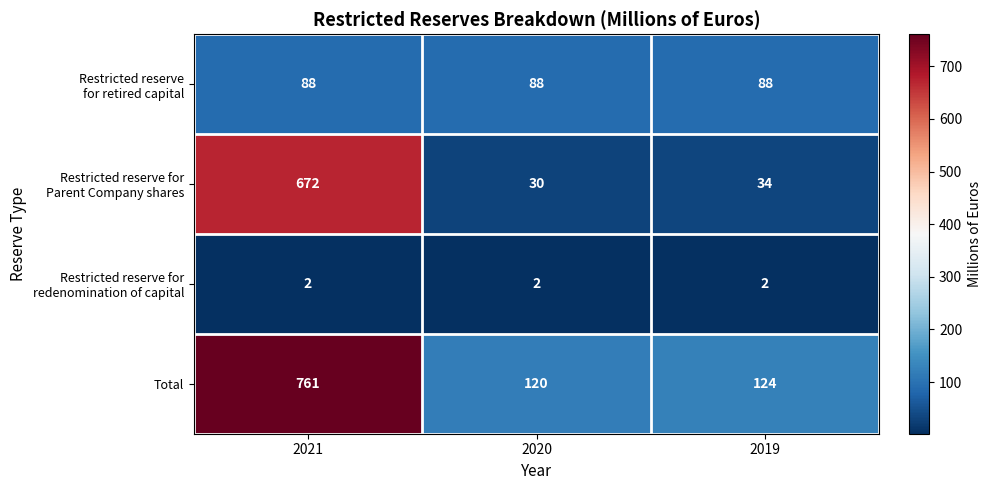

What is the difference between the Total values at 2019 and 2020?

4